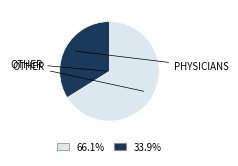

What is the ratio of the value at 66.1% to the value at 33.9%?

2.0